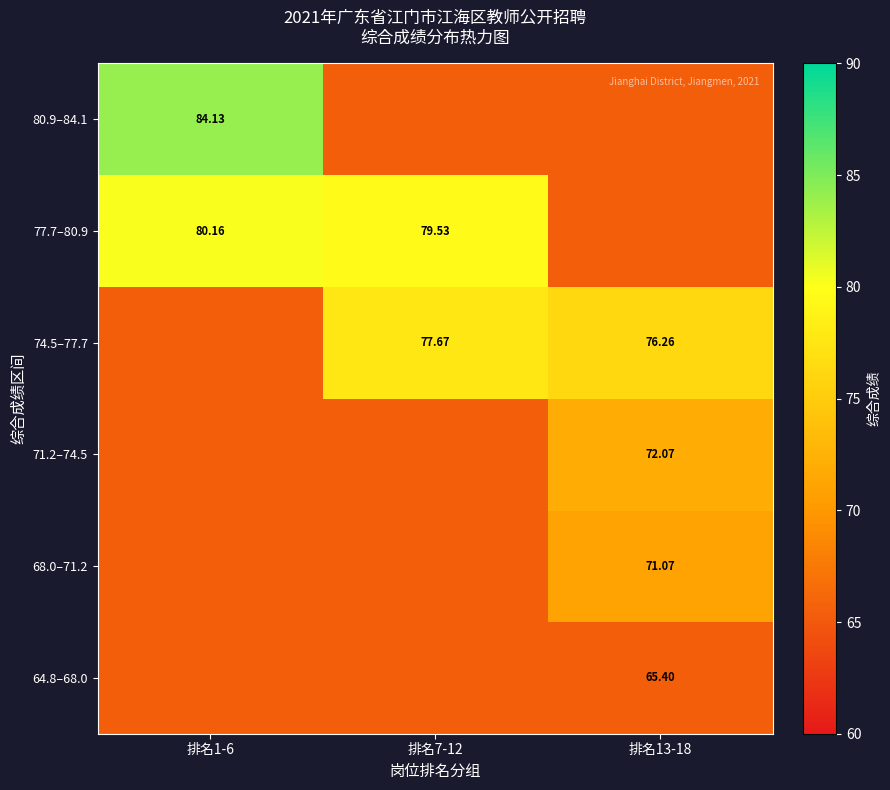

Which category has the lowest value in the 64.8–68.0 series?

排名1-6